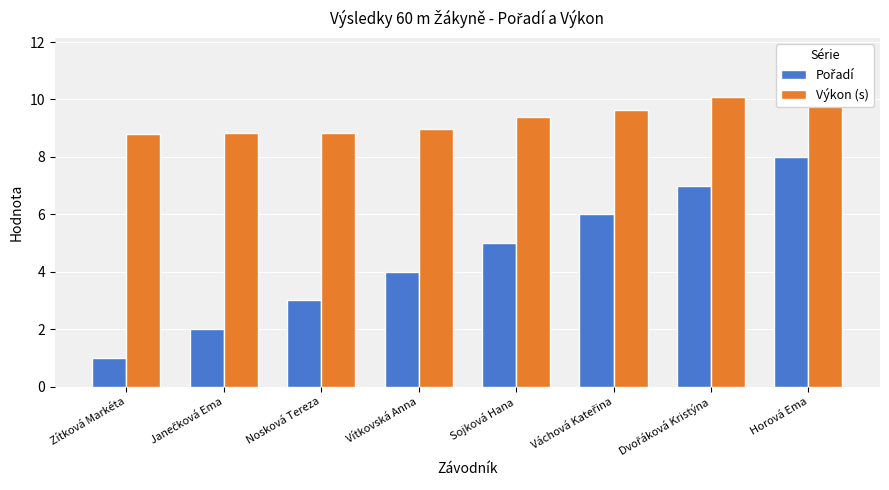

The value of Pořadí at Vítkovská Anna is 4.0. True or false?

True